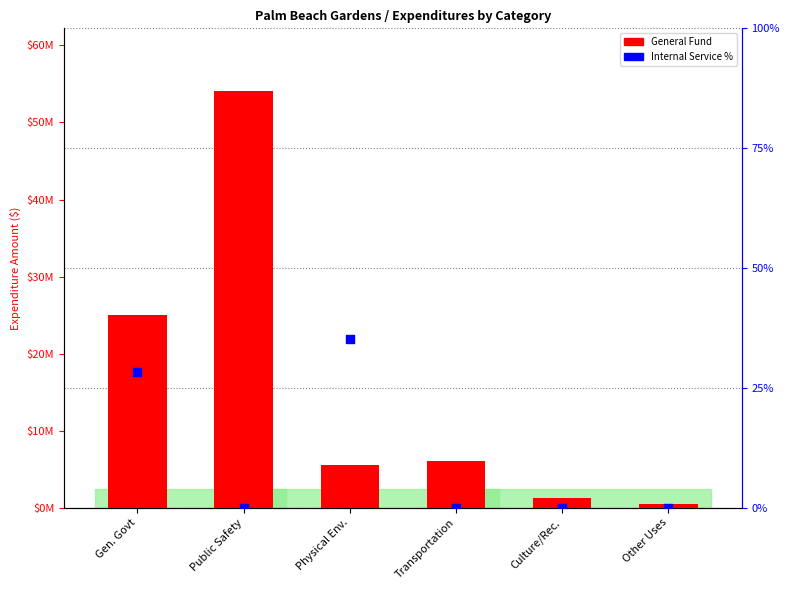

What are all the series names shown in the legend?

General Fund, Internal Service %